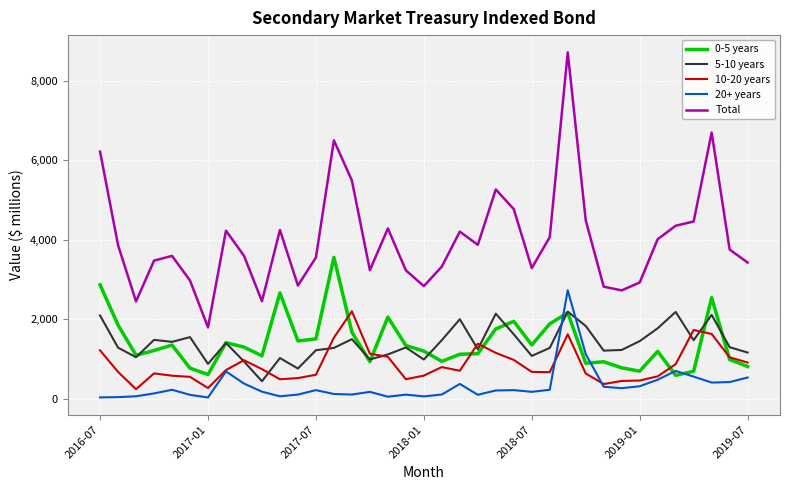

True or false: 5-10 years and 10-20 years intersect in this chart.

True